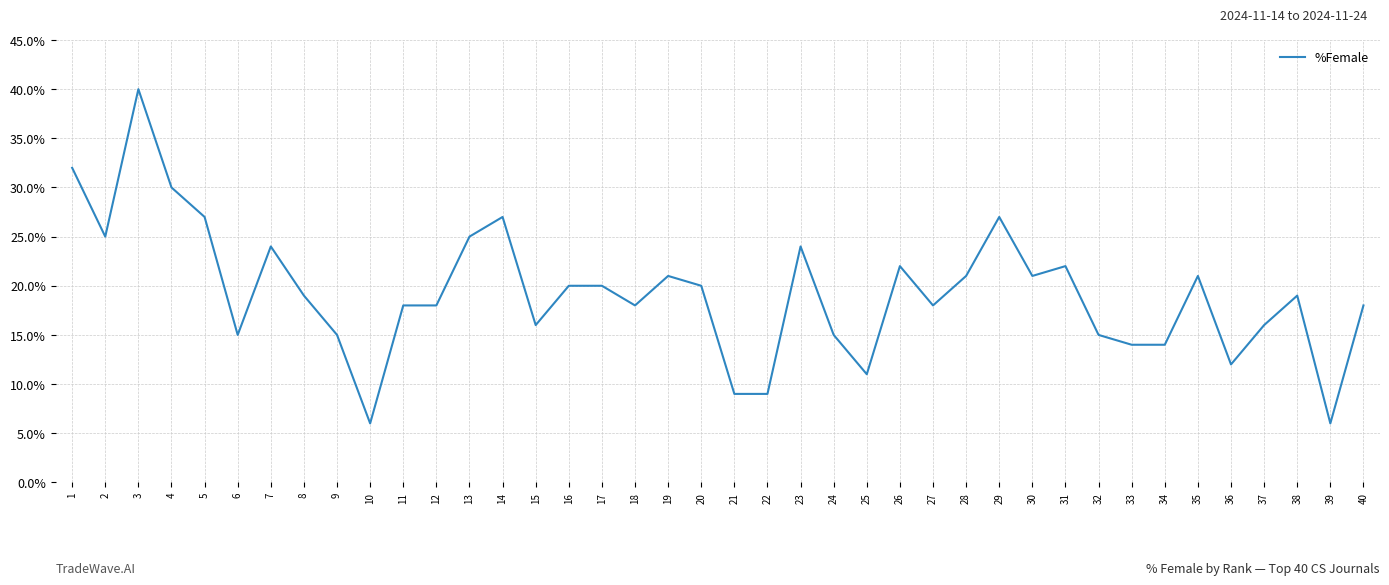

Reading left to right, list all the values displayed in this chart.

32	25	40	30	27	15	24	19	15	6	18	18	25	27	16	20	20	18	21	20	9	9	24	15	11	22	18	21	27	21	22	15	14	14	21	12	16	19	6	18